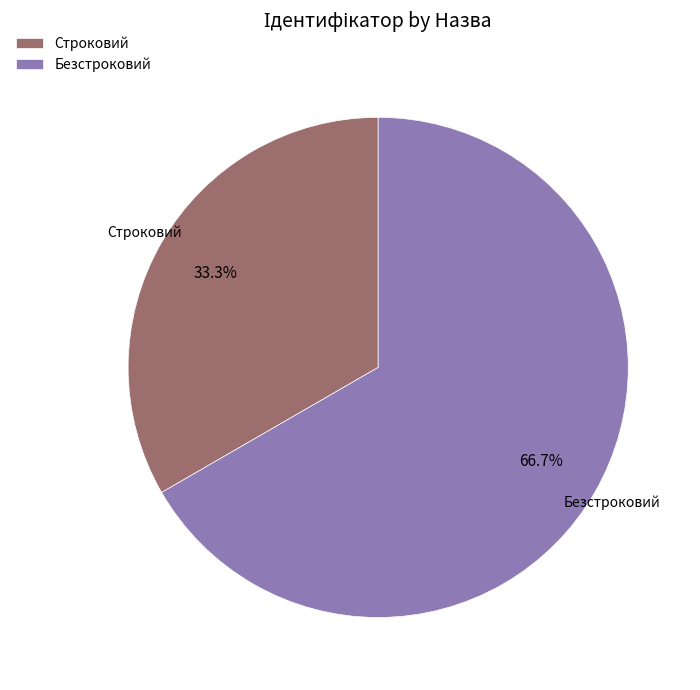

What is the total percentage of Безстроковий and Строковий?

100.0%